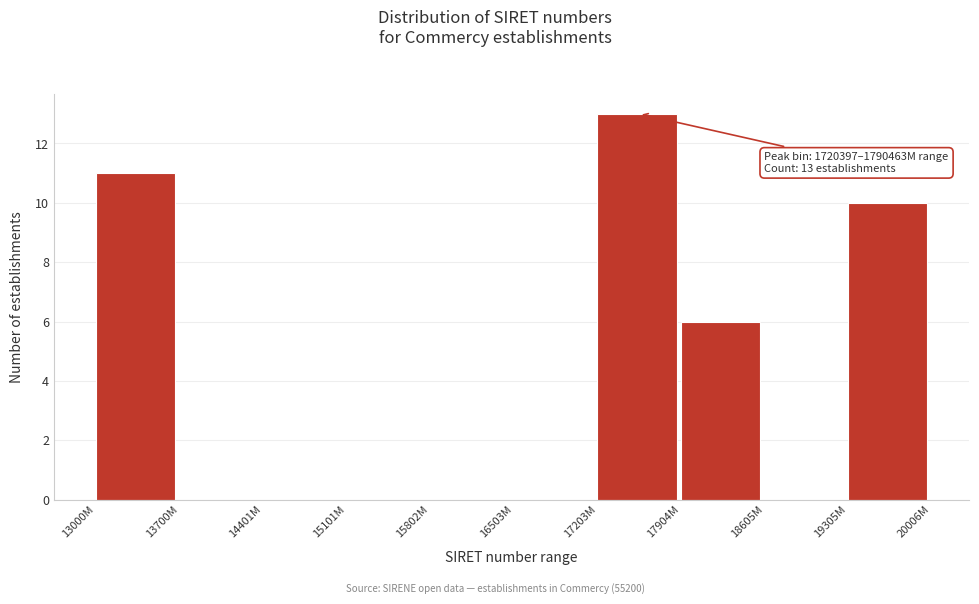

Reading left to right, extract all data points from this chart.

13000M=11	13700M=0	14401M=0	15101M=0	15802M=0	16503M=0	17203M=13	17904M=6	18605M=0	19305M=10